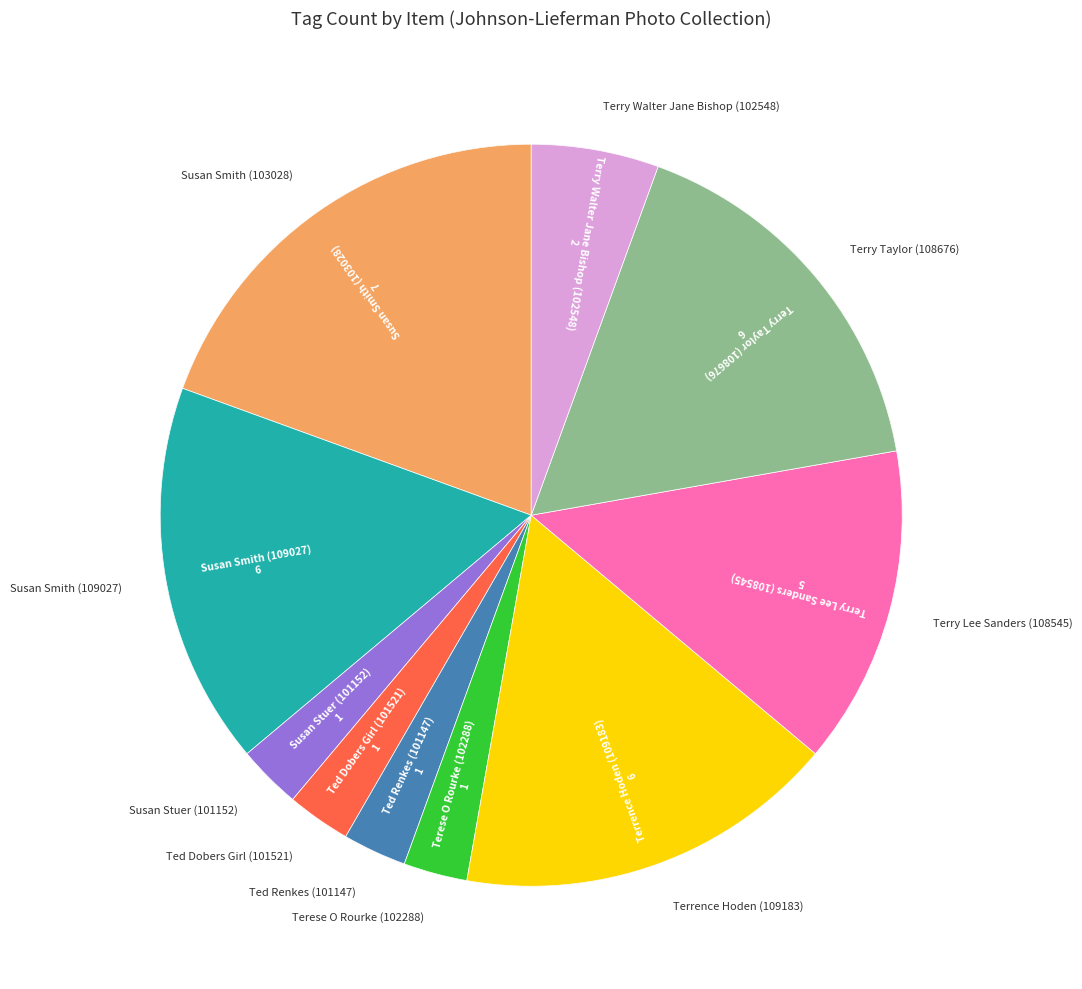

To the nearest percent, what portion does Terry Taylor (108676) represent?

17%